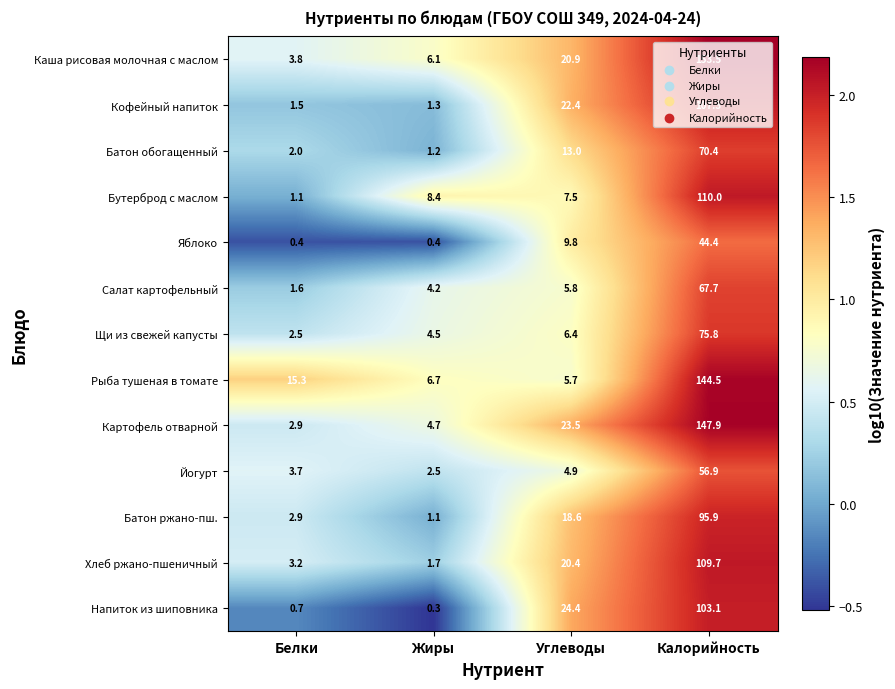

True or false: Батон обогащенный has a value of 2.0 at Белки.

True